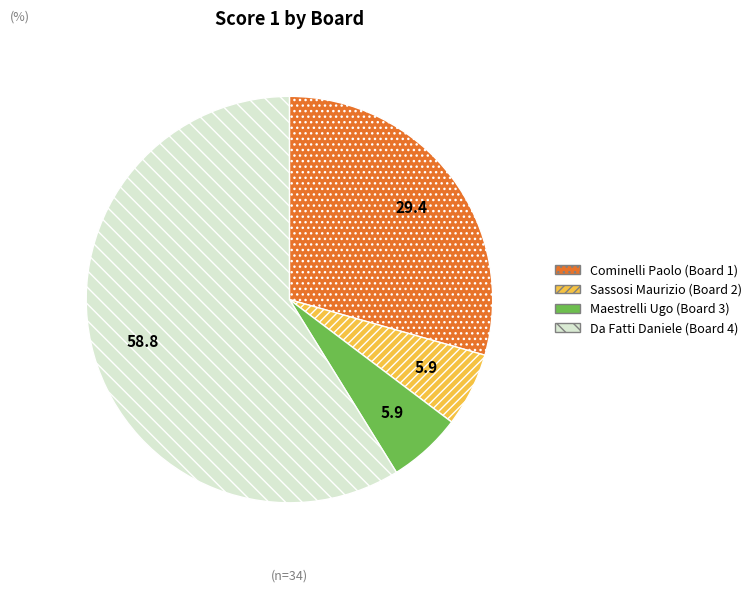

How many segments does this pie chart have?

4